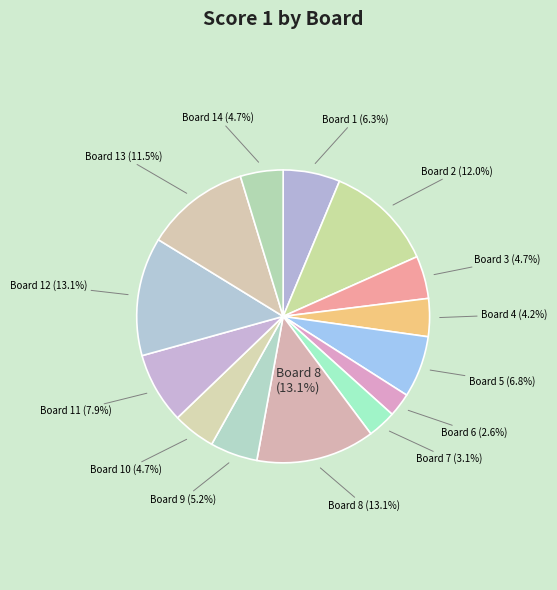

Which has a higher value, Board 2 (Cristiani Gianluca) or Board 8 (Da Fatti Daniele)?

Board 8 (Da Fatti Daniele)